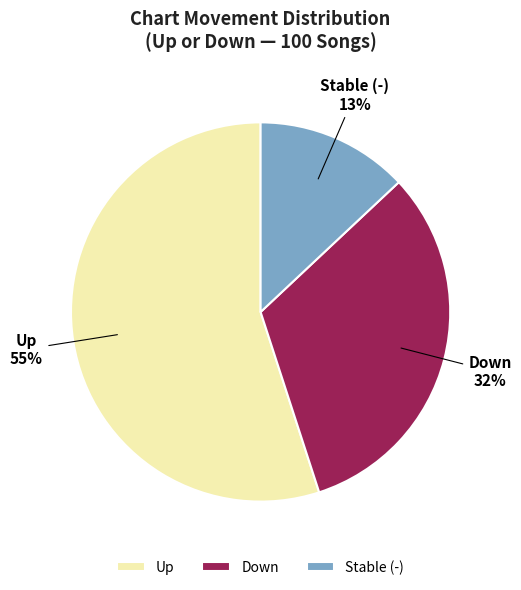

Which slice represents more than half of the pie?

Up